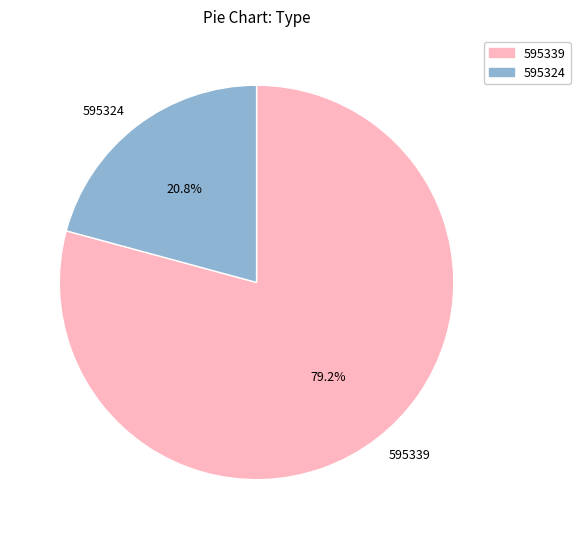

Rank the categories by value from highest to lowest.

595339, 595324